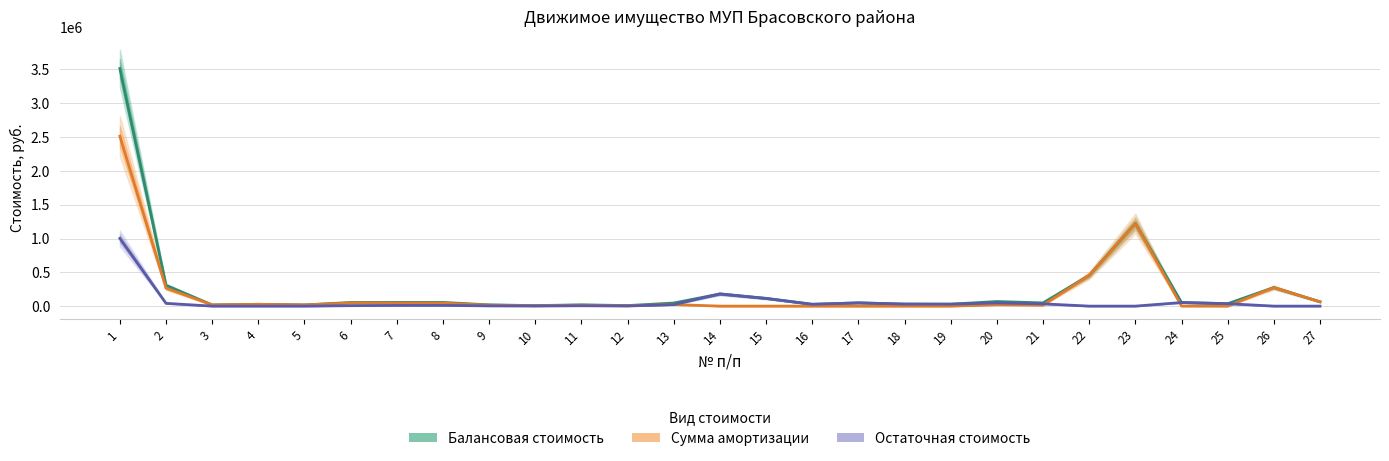

What is the greatest value displayed?

3514500.0